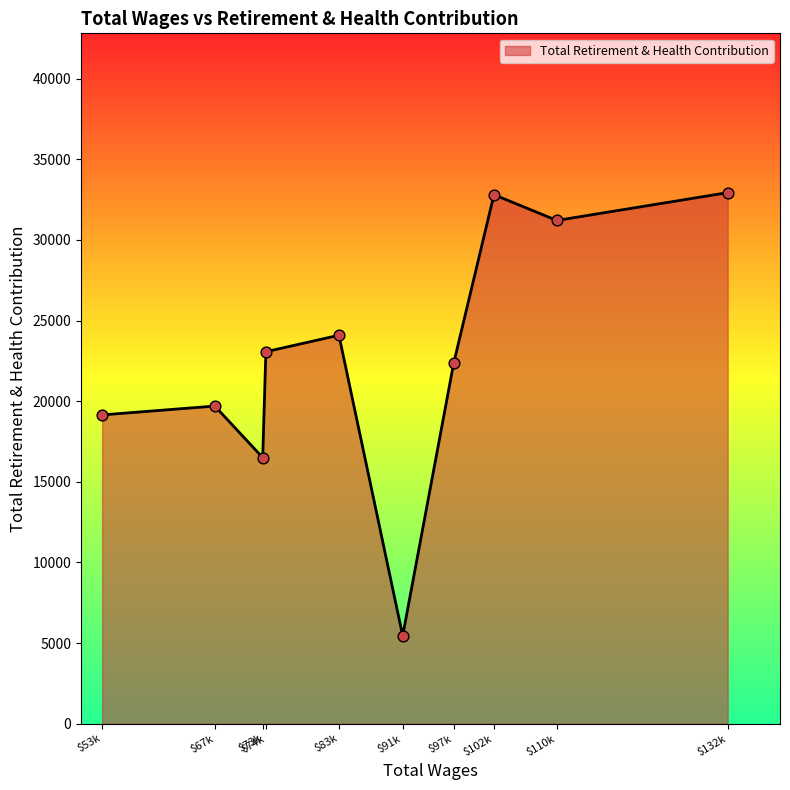

At which category does the chart reach its minimum across all series?

$91k